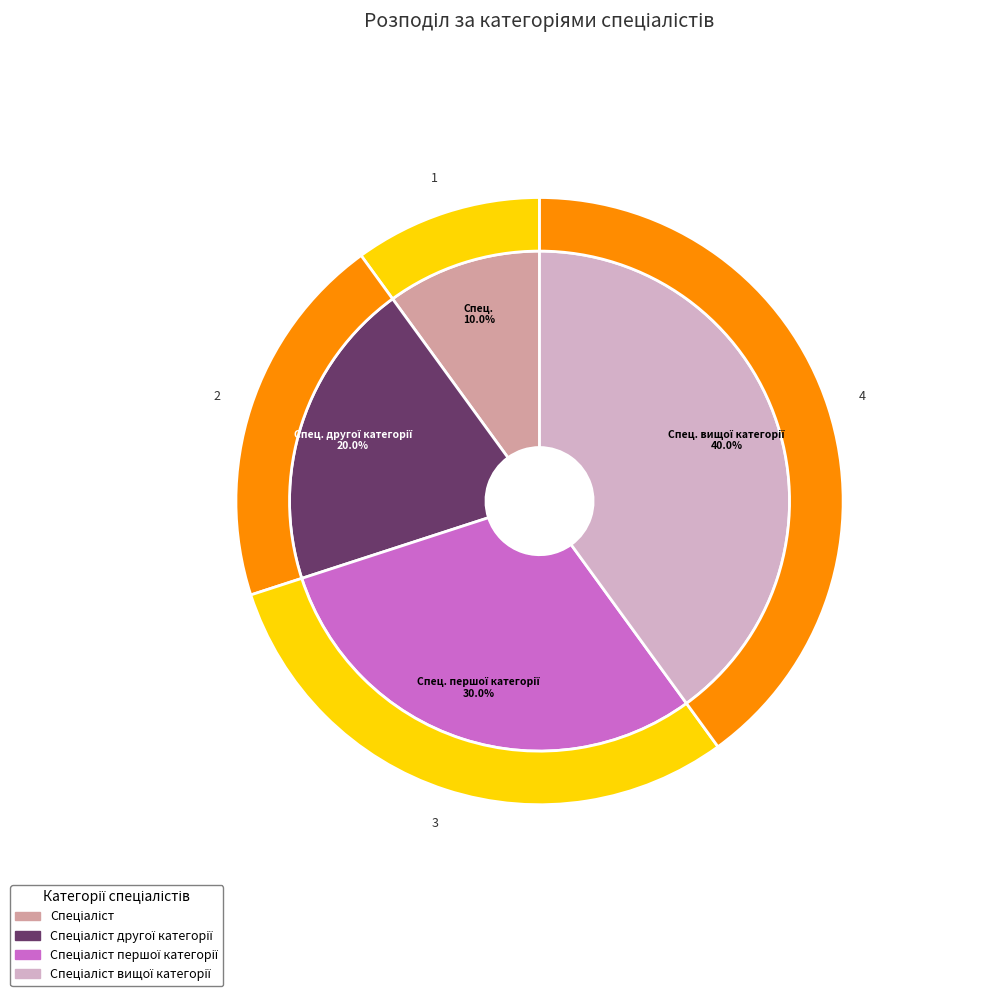

To the nearest percent, what is the difference between the largest and smallest slice percentages?

30%